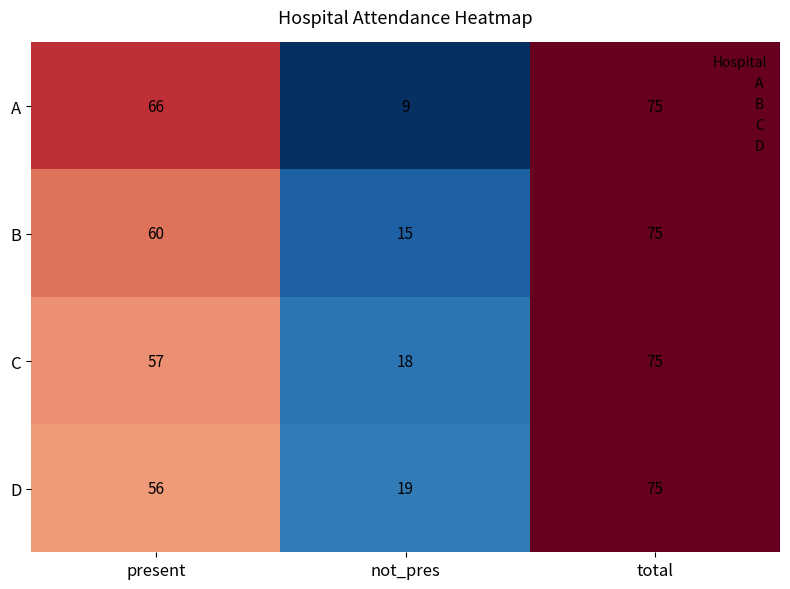

Reading left to right, what are all the values shown in this chart?

A: 66	9	75
B: 60	15	75
C: 57	18	75
D: 56	19	75